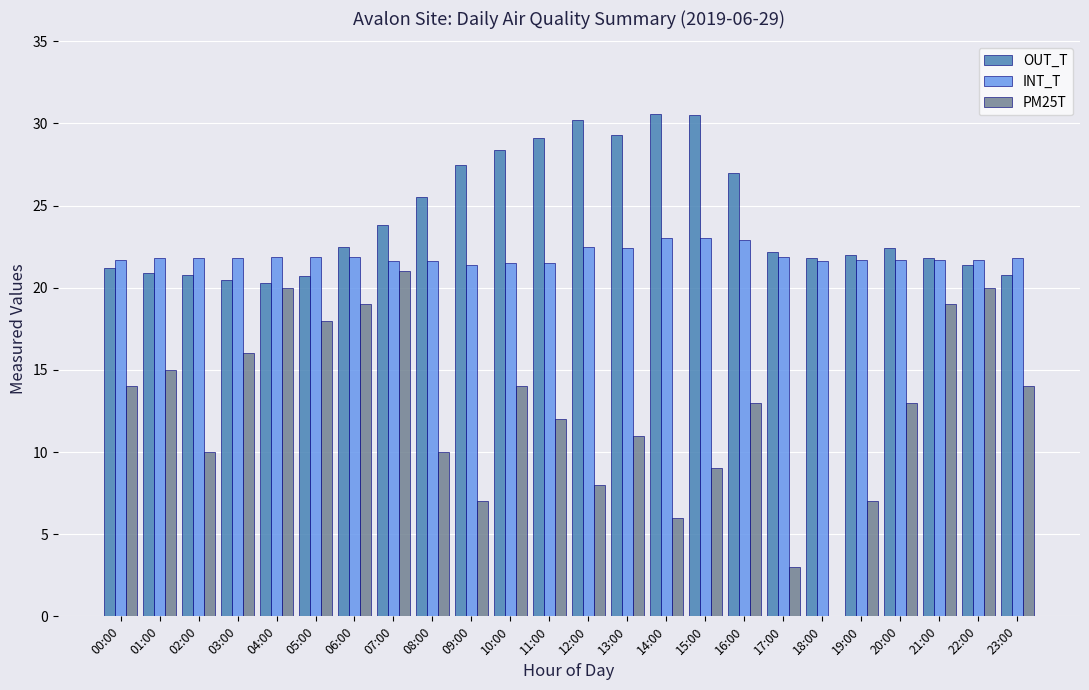

What is the highest value of the INT_T series?

23.0